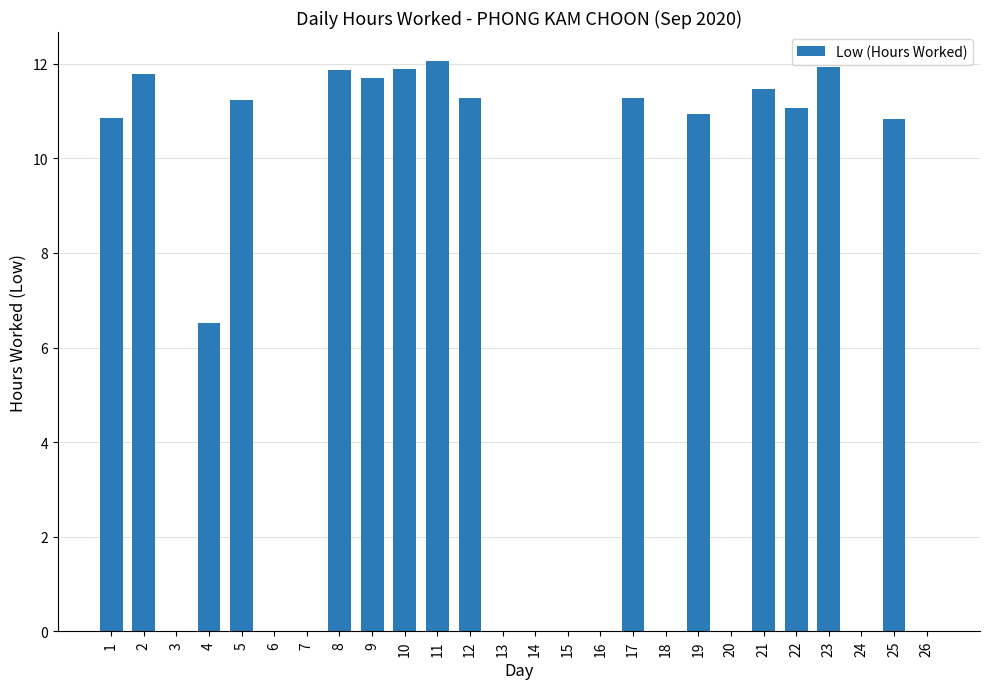

What is the greatest value displayed?

12.1